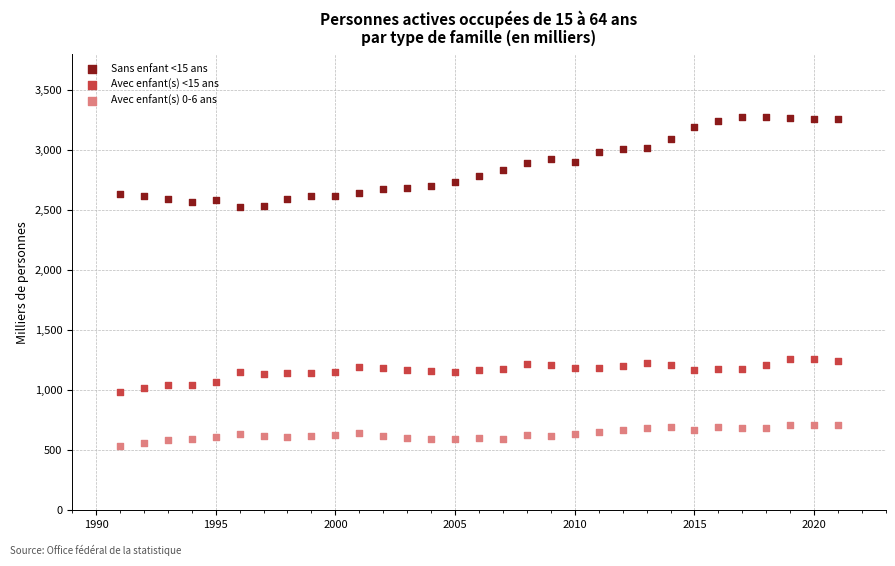

Which series contains the lowest Y value?

Avec enfant(s) 0-6 ans